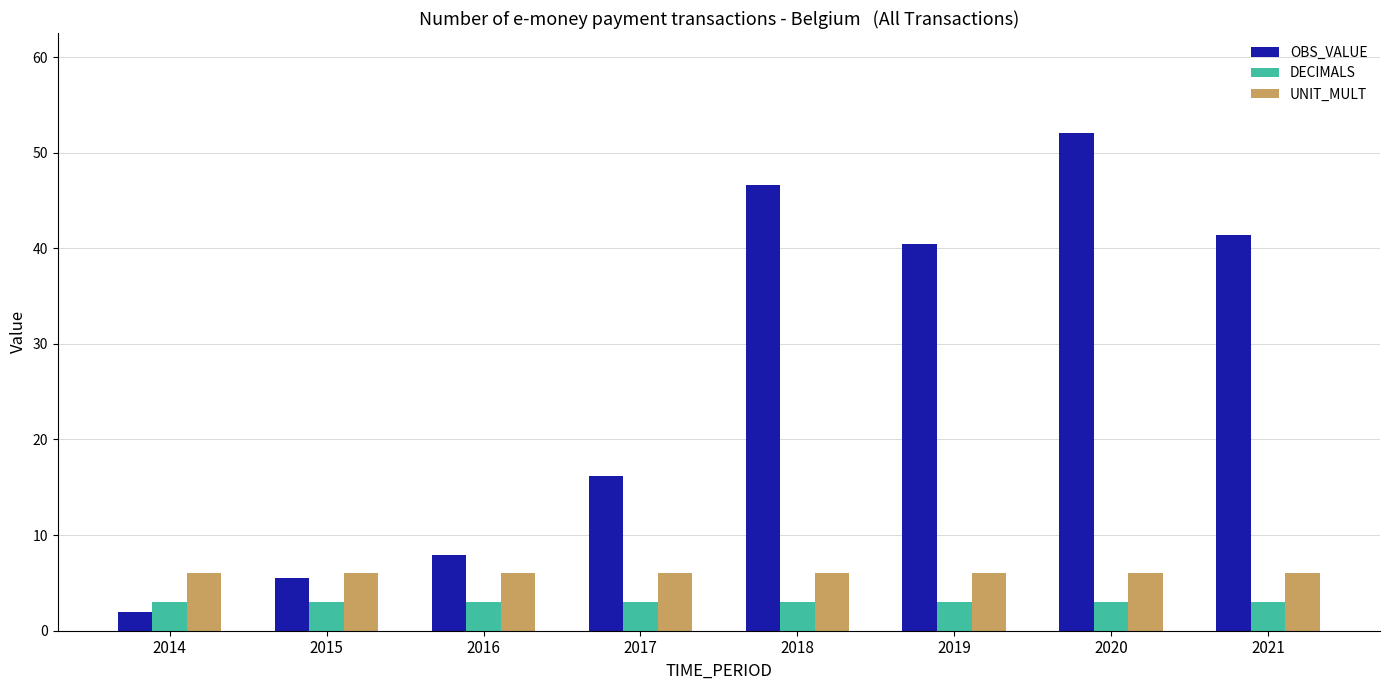

Reading right to left, extract all data points from this chart.

OBS_VALUE: 41.4	52.1	40.4	46.6	16.2	7.9	5.5	2.0
DECIMALS: 3.0	3.0	3.0	3.0	3.0	3.0	3.0	3.0
UNIT_MULT: 6.0	6.0	6.0	6.0	6.0	6.0	6.0	6.0